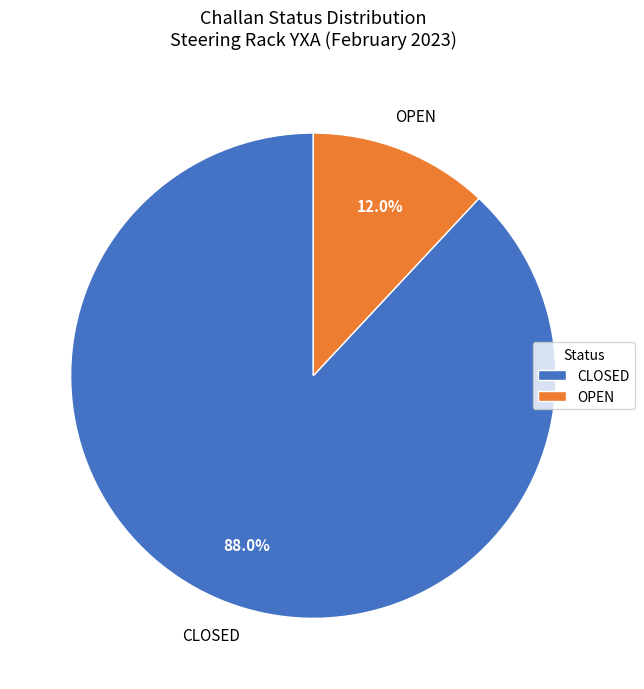

To the nearest percent, what is the combined percentage of OPEN and CLOSED?

100%